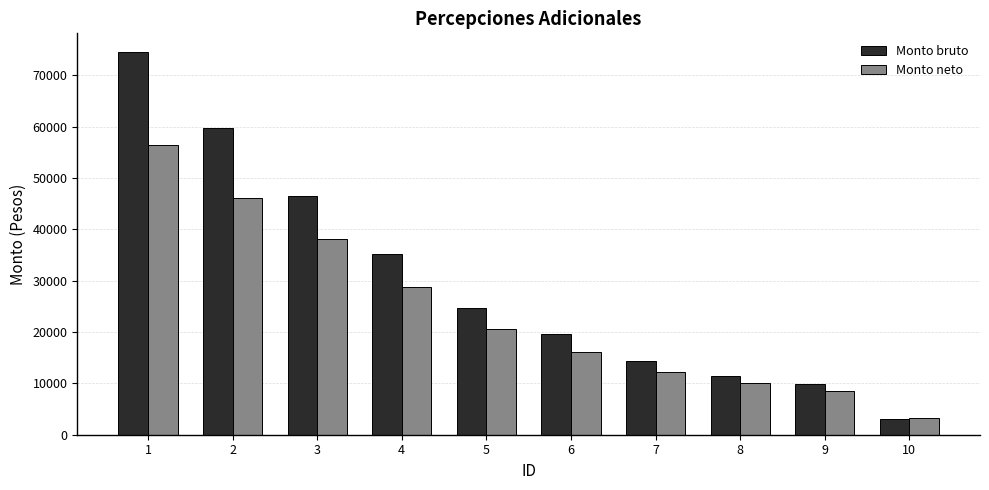

Reading right to left, list all the values displayed in this chart.

Monto bruto: 10=3124.0	9=9838.2	8=11425.0	7=14360.0	6=19528.0	5=24672.0	4=35248.0	3=46576.0	2=59687.0	1=74482.0
Monto neto: 10=3241.0	9=8612.0	8=10062.2	7=12130.8	6=16130.8	5=20670.5	4=28759.1	3=38171.0	2=46051.1	1=56360.6